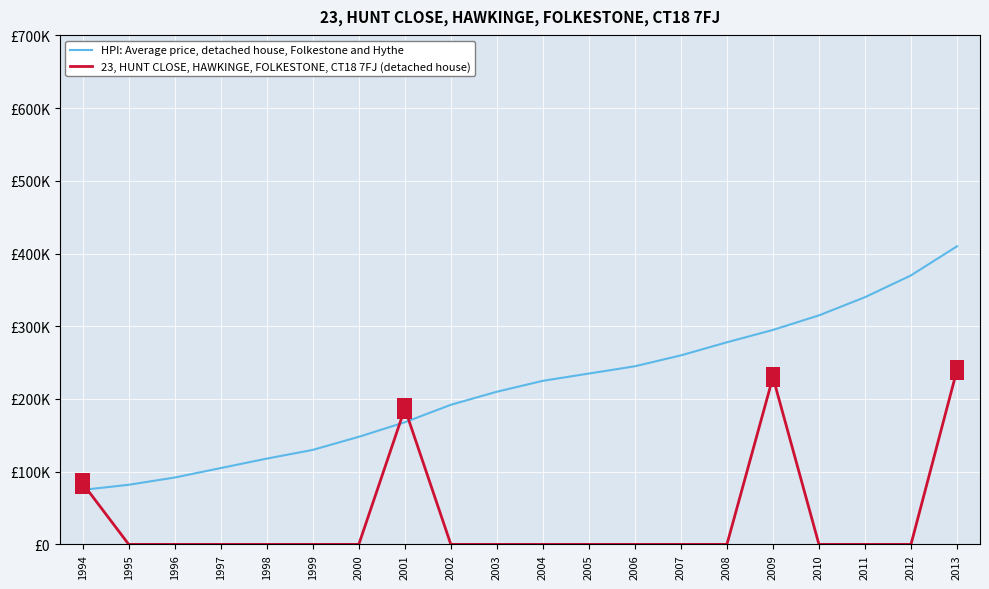

Is the value of HPI: Average price, detached house, Folkestone and Hythe at 2001 greater than the value of 23, HUNT CLOSE, HAWKINGE, FOLKESTONE, CT18 7FJ (detached house) at 2000?

Yes